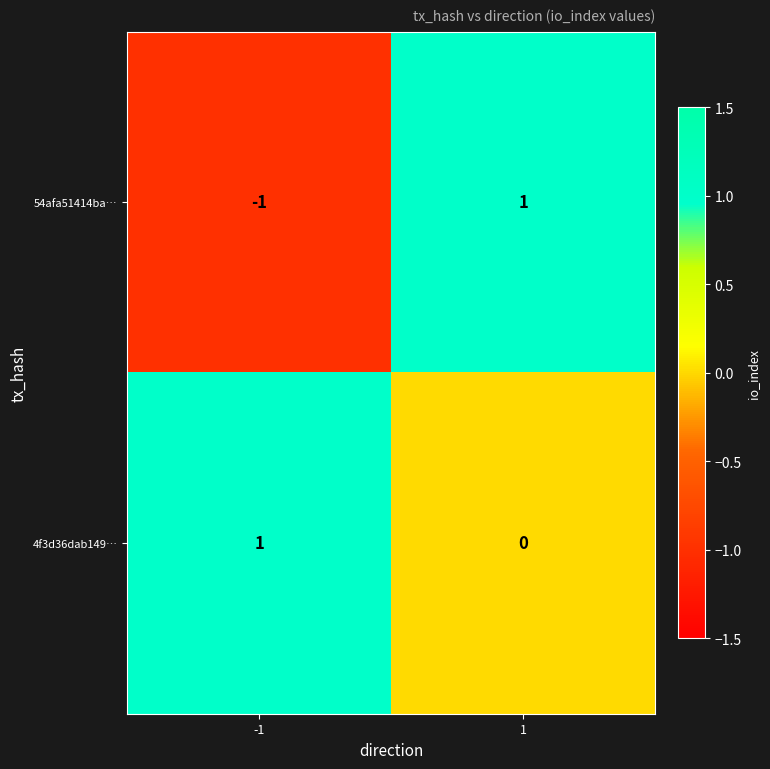

Which series has the largest range (max minus min)?

54afa51414ba…